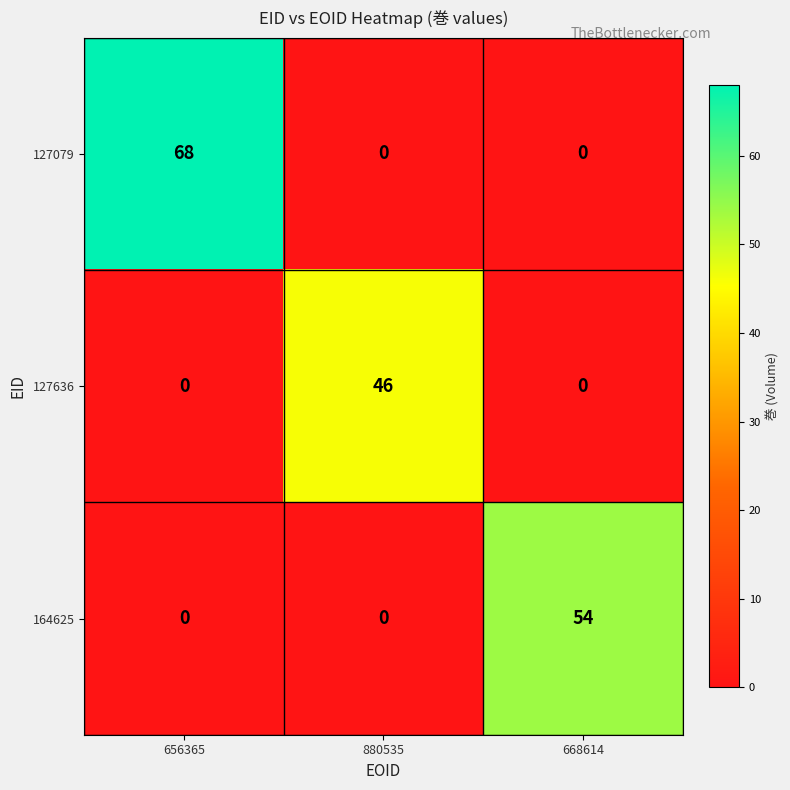

What is the difference between the highest and lowest values at 880535?

46